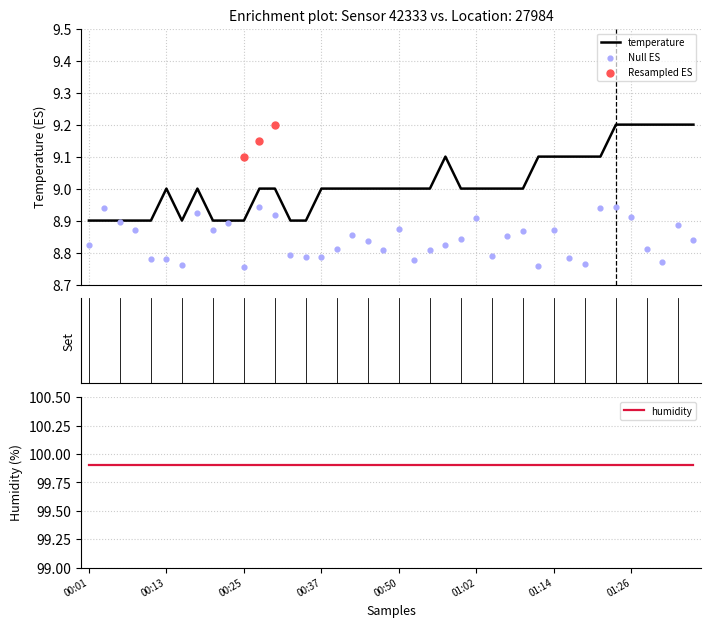

What is the ratio of the value at 01:21 to the value at 00:30?

1.0